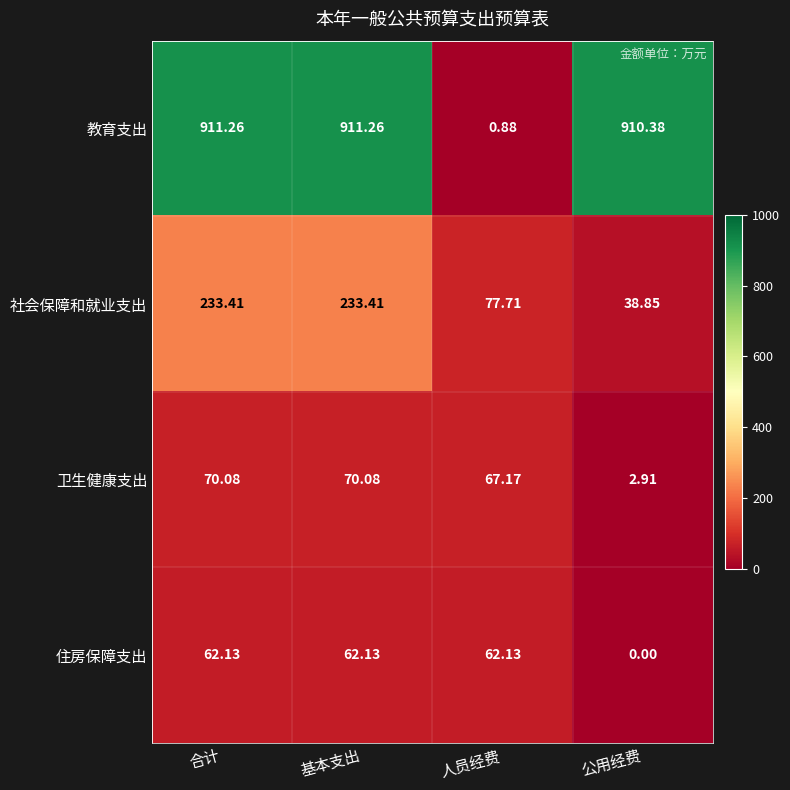

At 基本支出, list the series in order from smallest to largest.

住房保障支出, 卫生健康支出, 社会保障和就业支出, 教育支出